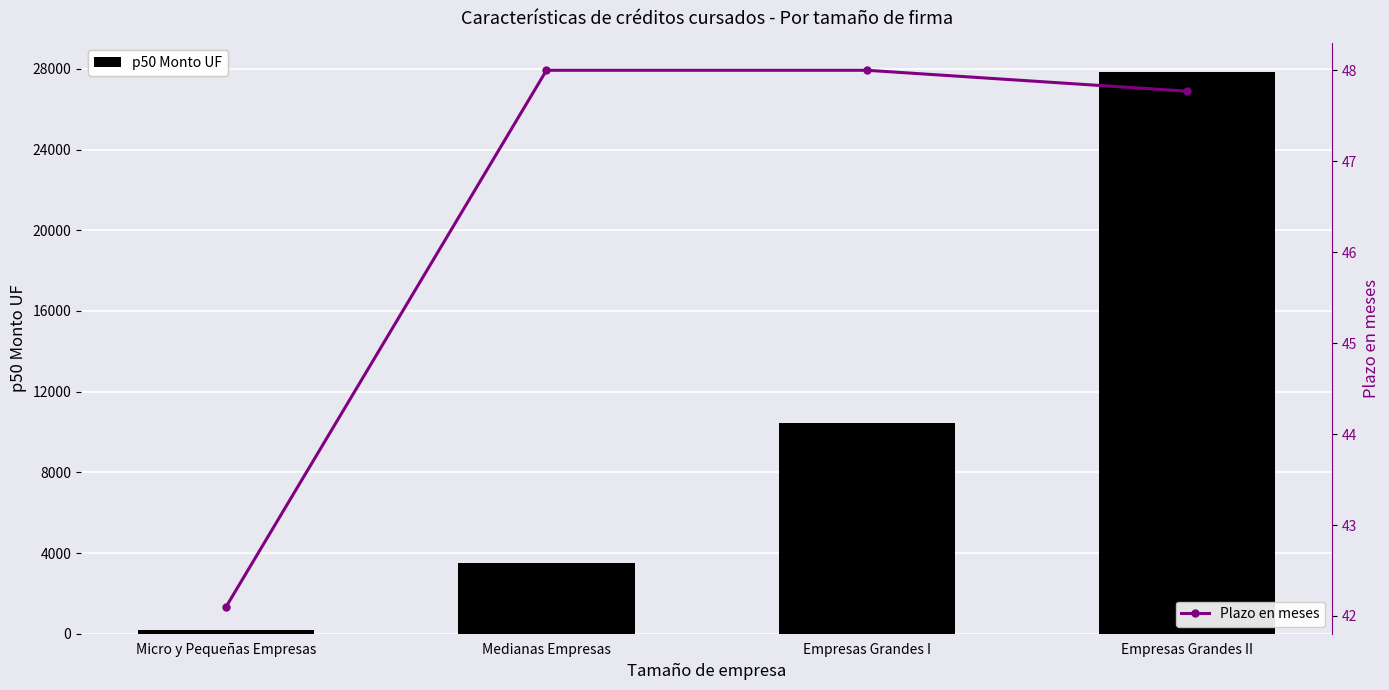

Does the chart contain any negative values?

No